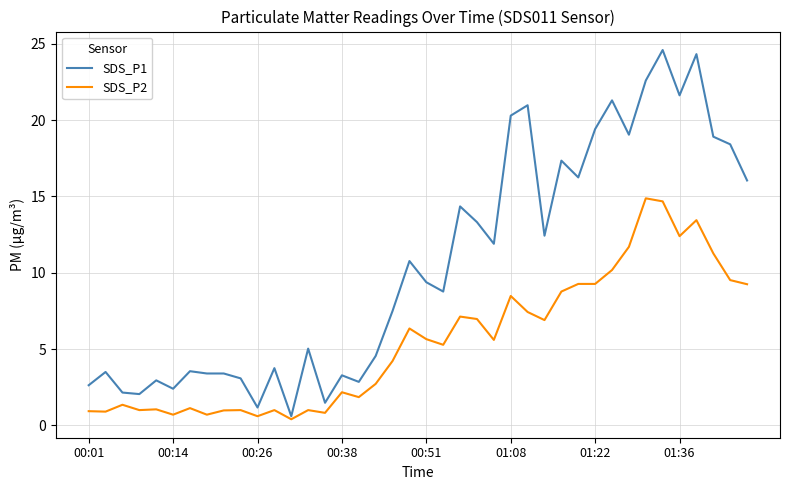

Which series has the largest range (max minus min)?

SDS_P1